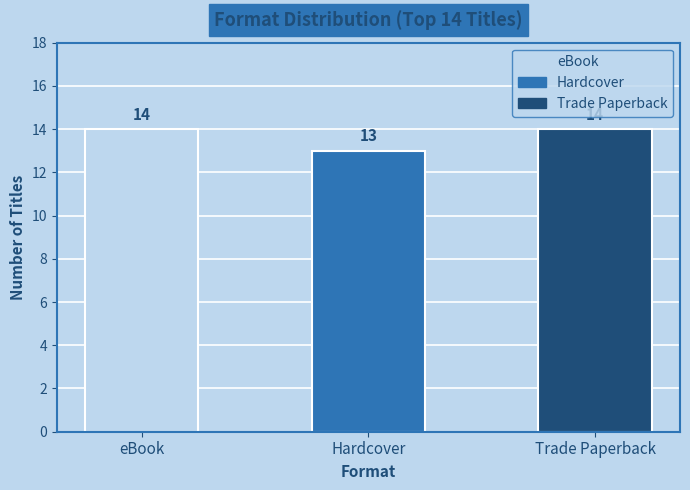

What is the label of the 1st bar from the right?

Trade Paperback